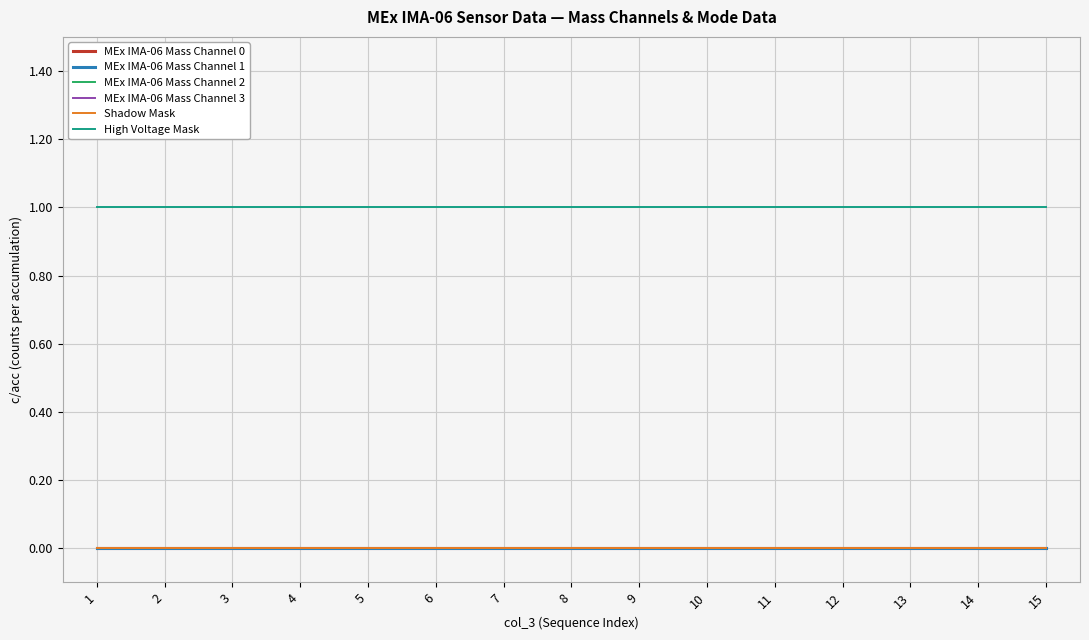

Between 3 and 5, which series saw the biggest shift?

MEx IMA-06 Mass Channel 0